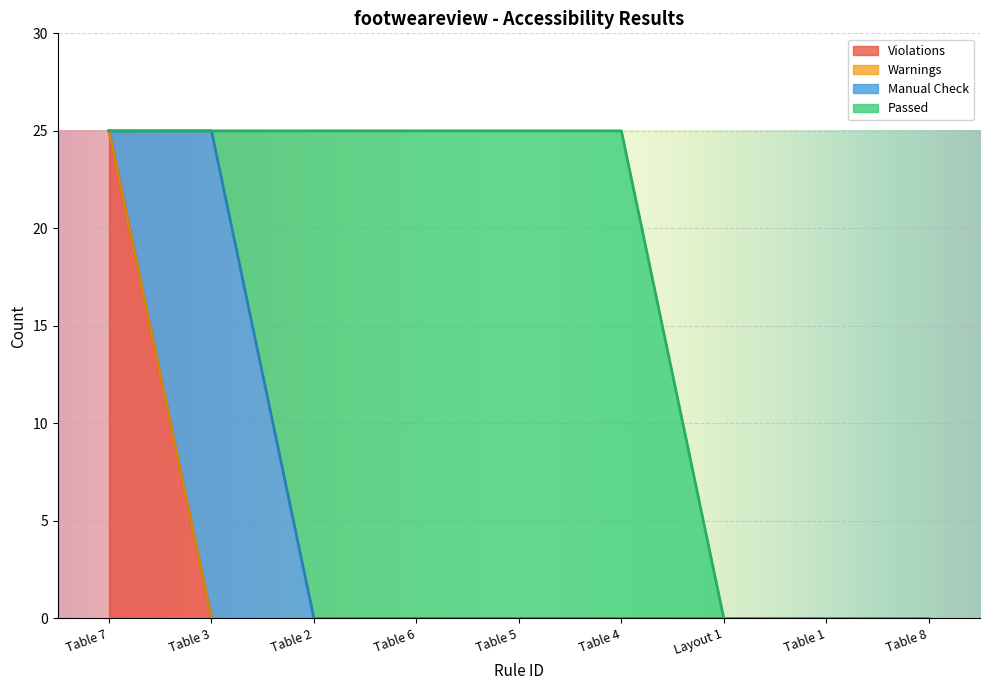

What is the total value across all series at Table 5?

25